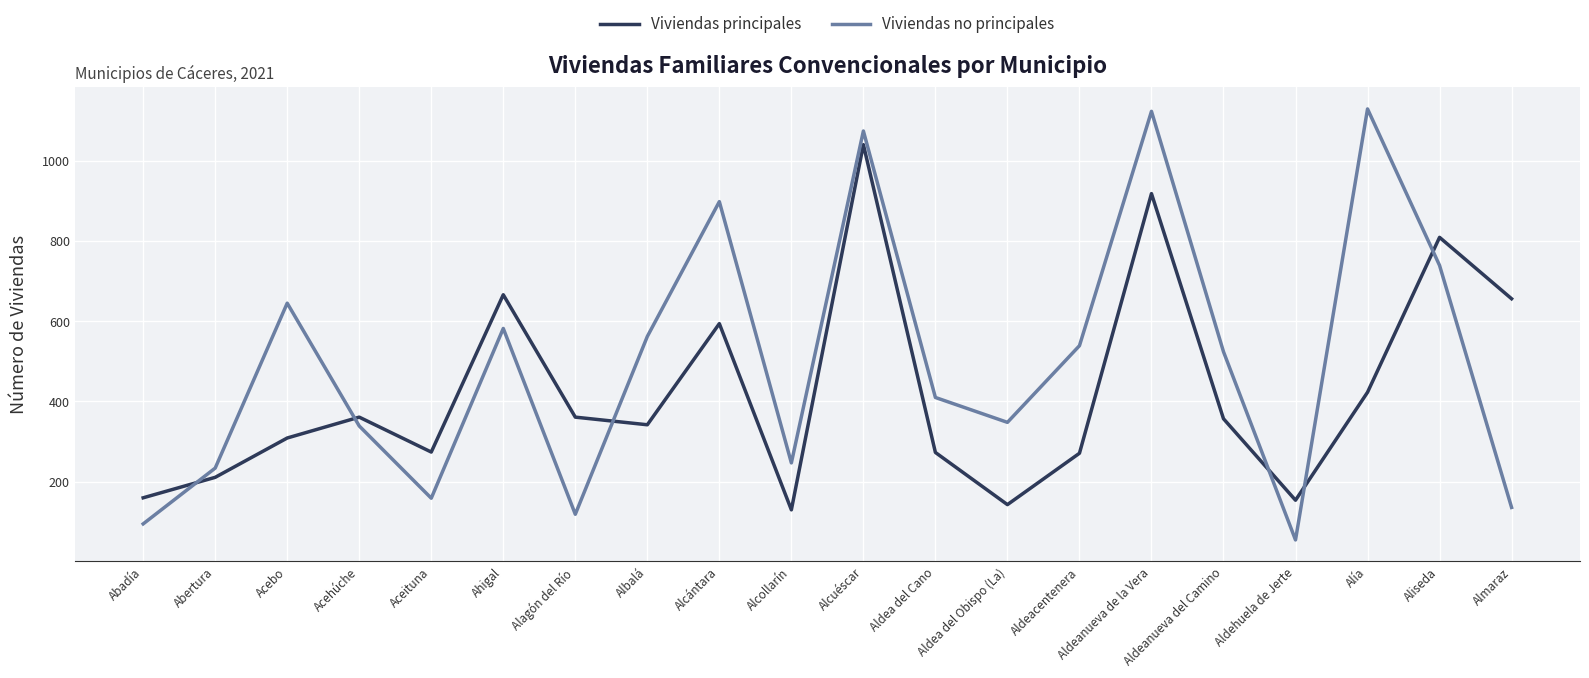

What is the lowest value of the Viviendas principales series?

130